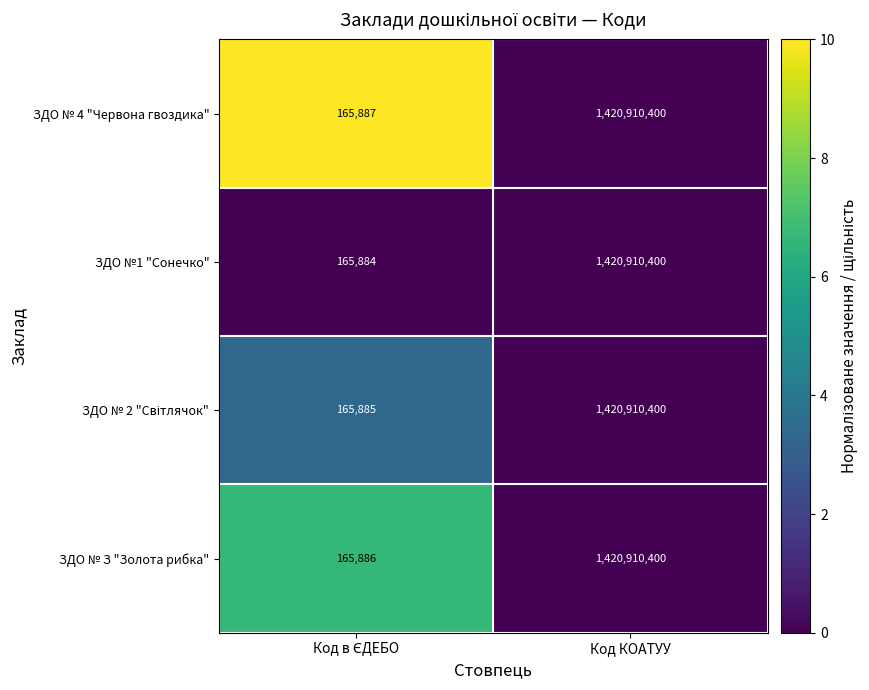

The ЗДО № З "Золота рибка" series shows 591848902 at Код КОАТУУ. True or false?

False